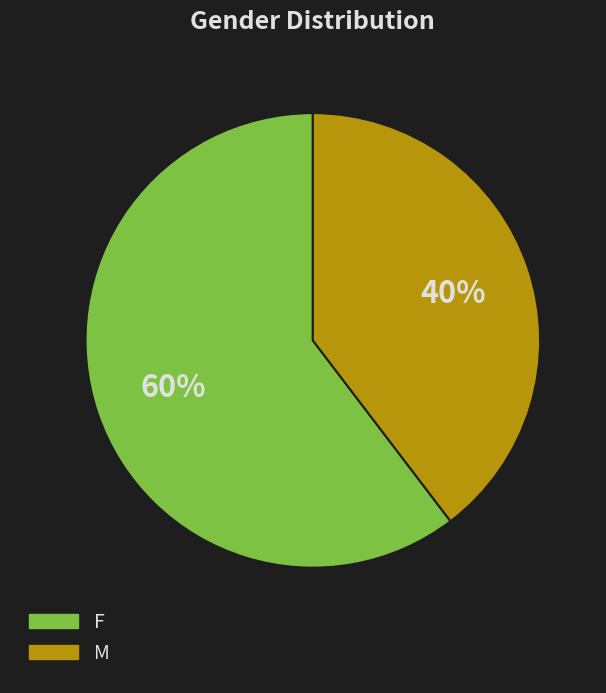

Is the sum of M and F greater than half?

Yes